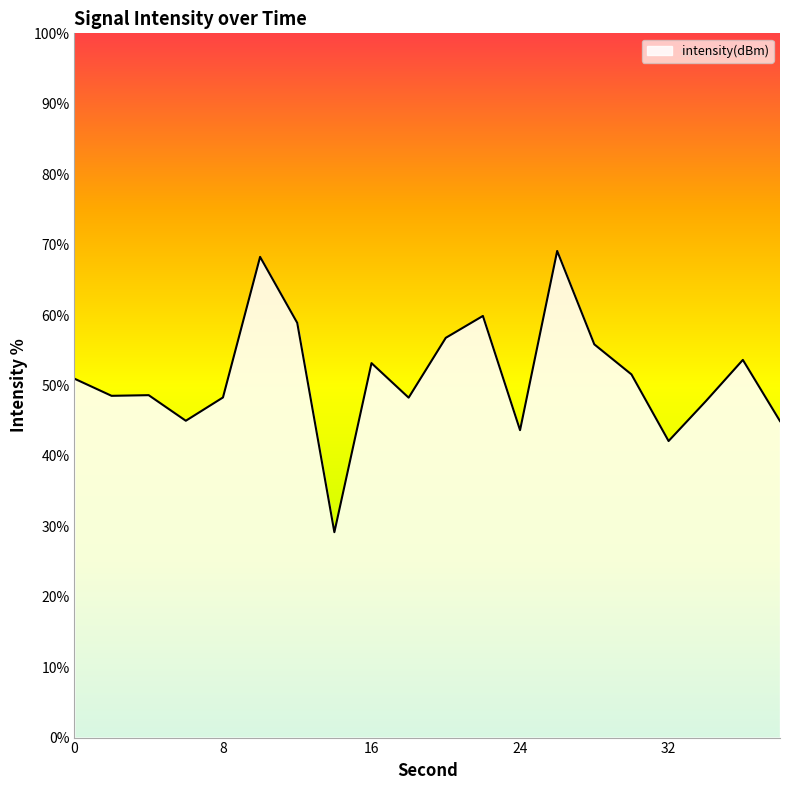

What is the minimum value shown in the chart?

29.2